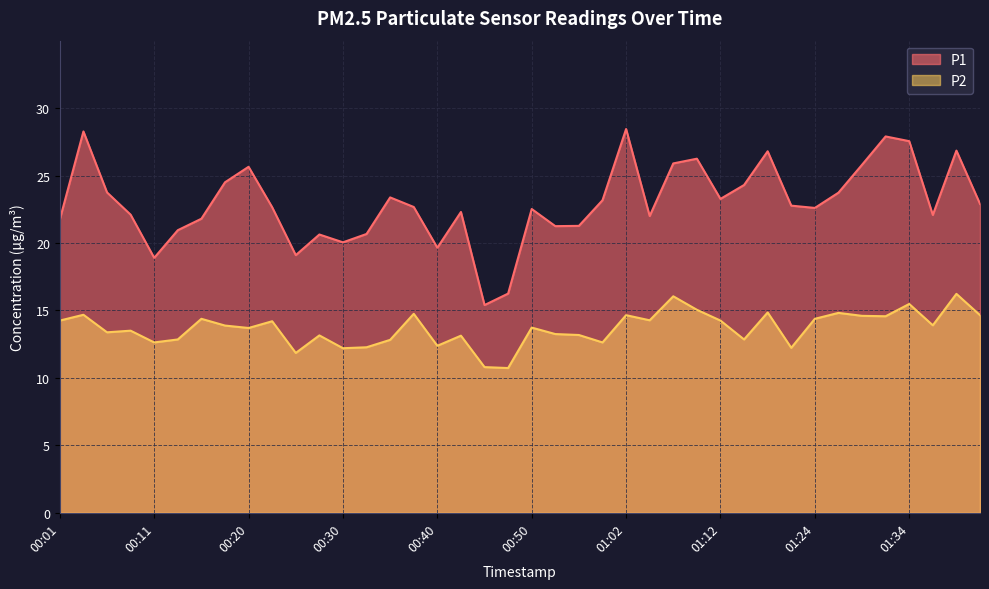

Which series changed the most between 00:06 and 01:24?

P1